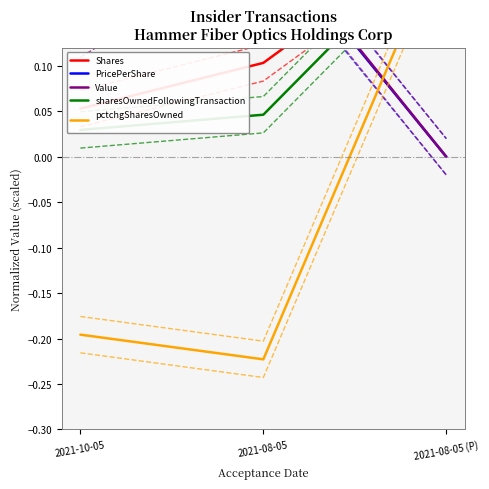

Which series has the largest range (max minus min)?

pctchgSharesOwned
